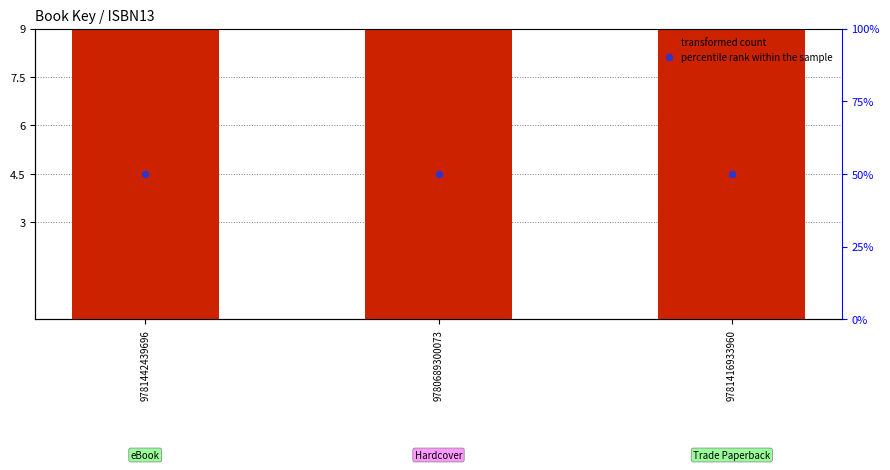

At how many categories does at least one series exceed 47?

3